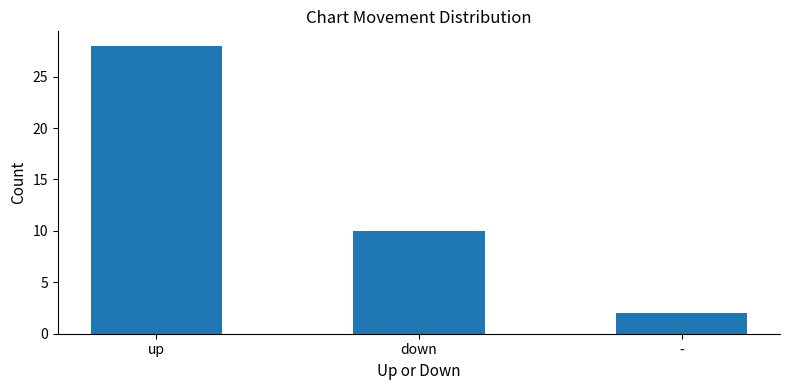

How many categories are shown in the chart?

3